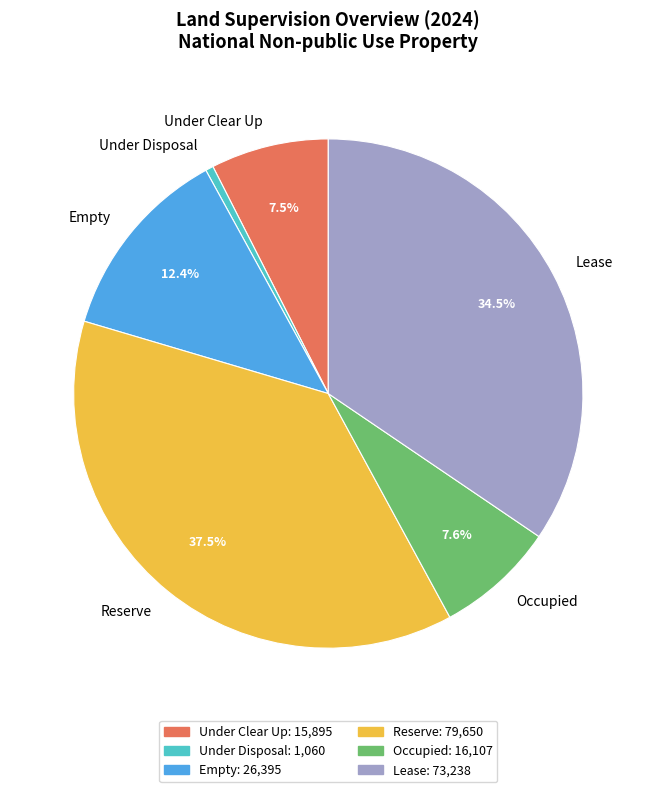

Which slice is the smallest?

Under Disposal